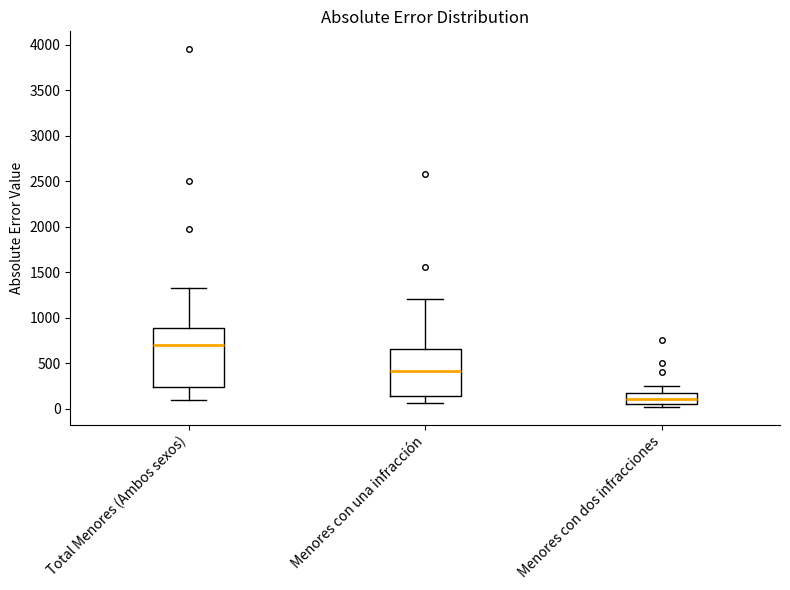

Which box's median line is the highest?

Total Menores (Ambos sexos)